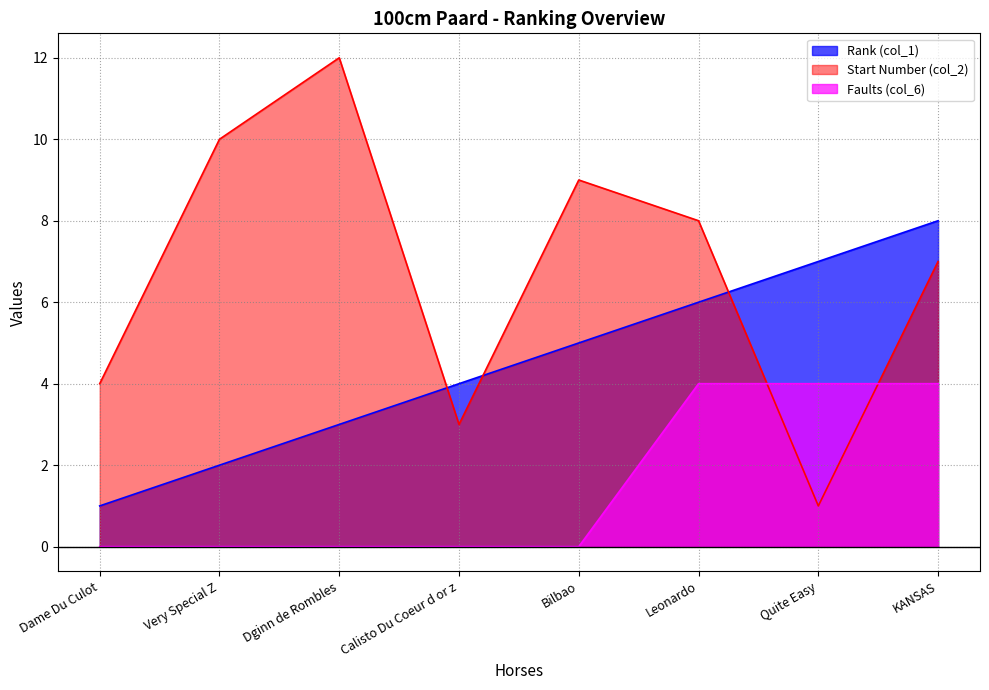

After their last crossing, which series has the higher values: Start Number (col_2) or Faults (col_6)?

Start Number (col_2)